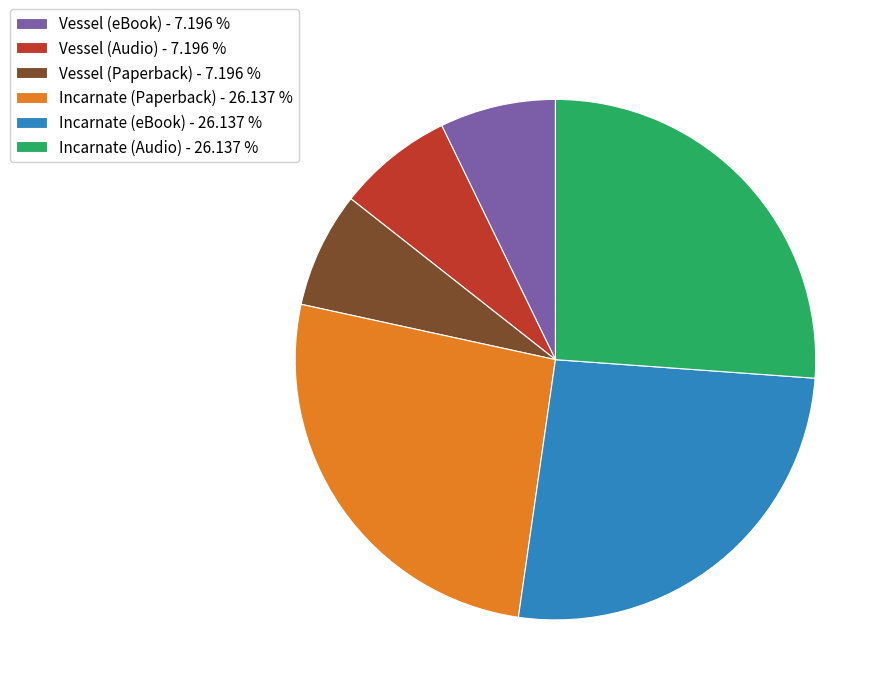

The Incarnate (Audio) slice represents 26% of the pie. True or false?

True